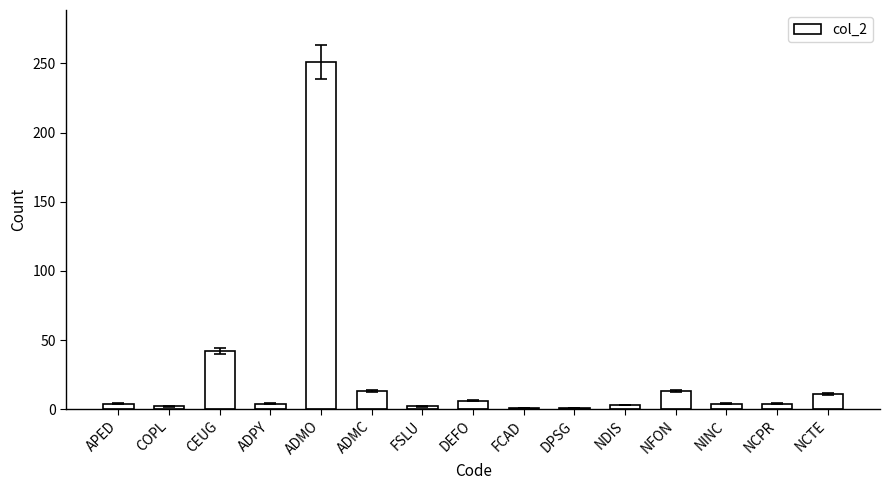

What is the average value?

24